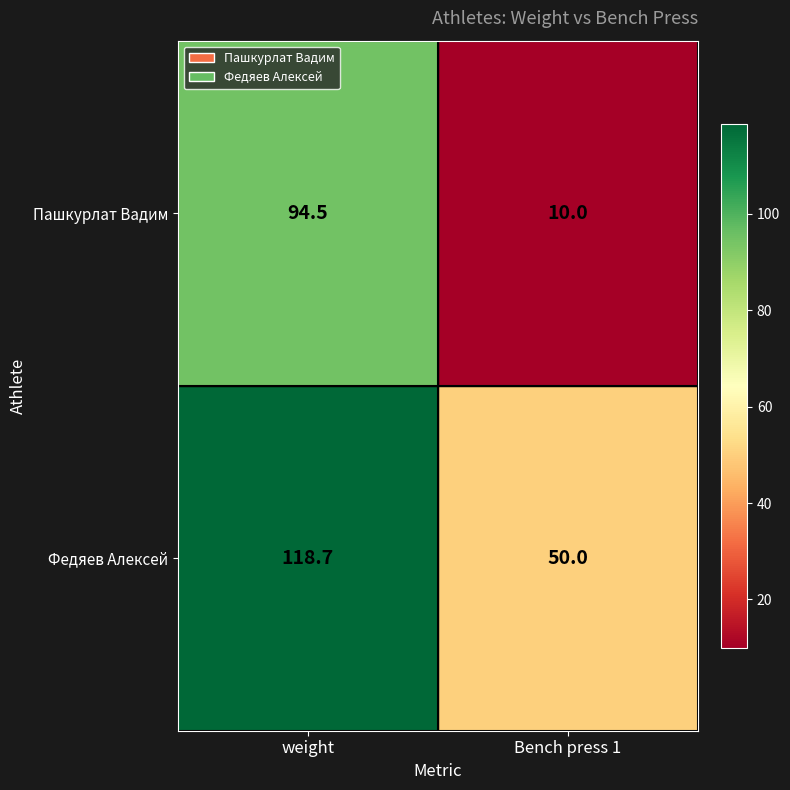

Reading left to right, list all the values displayed in this chart.

Пашкурлат Вадим: weight=94.5	Bench press 1=10.0
Федяев Алексей: weight=118.7	Bench press 1=50.0